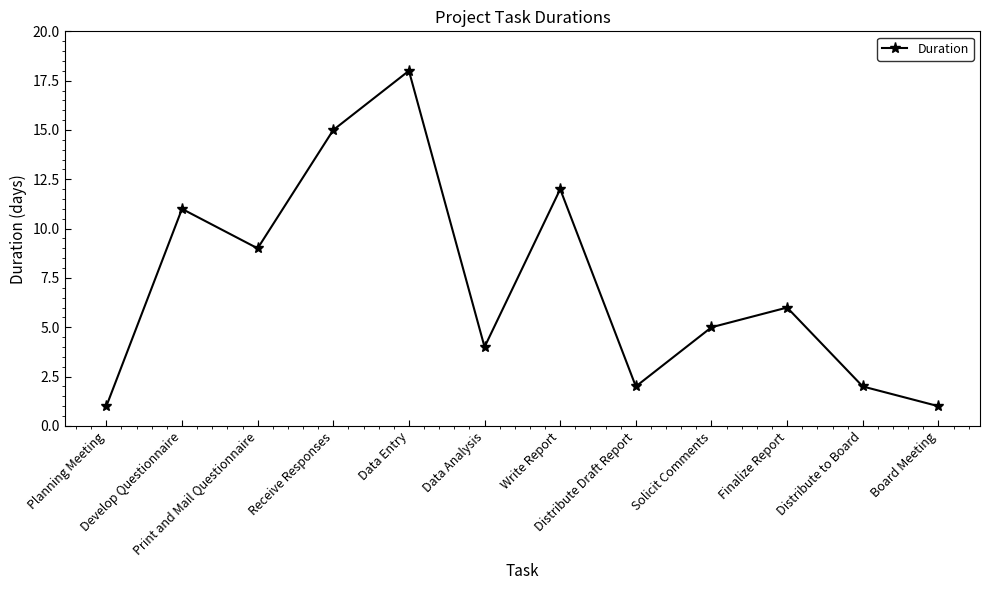

Reading left to right, extract all data points from this chart.

1	11	9	15	18	4	12	2	5	6	2	1